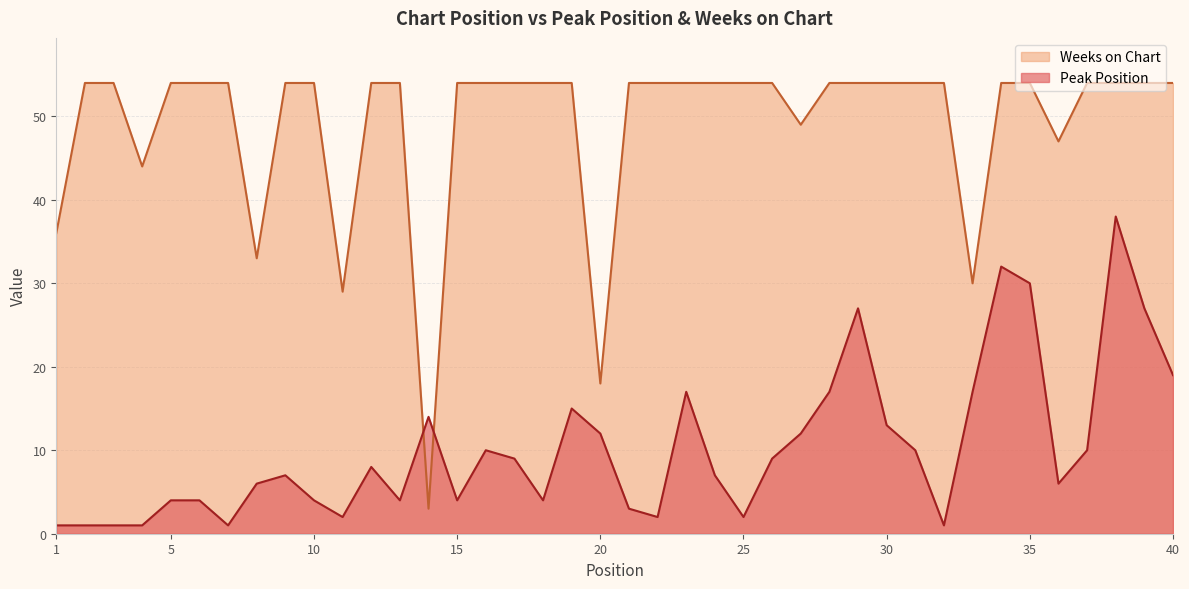

Reading left to right, what are all the values shown in this chart?

Peak Position: 1	1	1	1	4	4	1	6	7	4	2	8	4	14	4	10	9	4	15	12	3	2	17	7	2	9	12	17	27	13	10	1	17	32	30	6	10	38	27	19
Weeks on Chart: 36	54	54	44	54	54	54	33	54	54	29	54	54	3	54	54	54	54	54	18	54	54	54	54	54	54	49	54	54	54	54	54	30	54	54	47	54	54	54	54